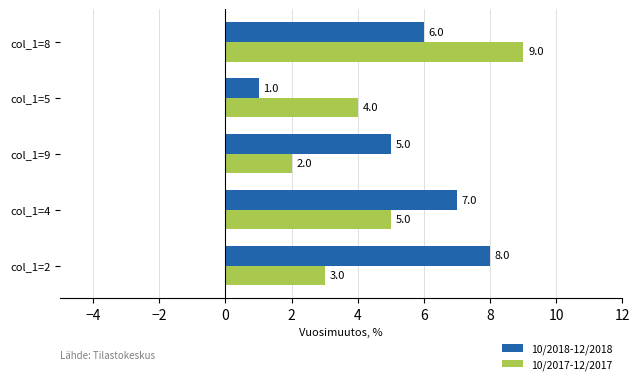

Which series changed the most between col_1=2 and col_1=5?

10/2018-12/2018